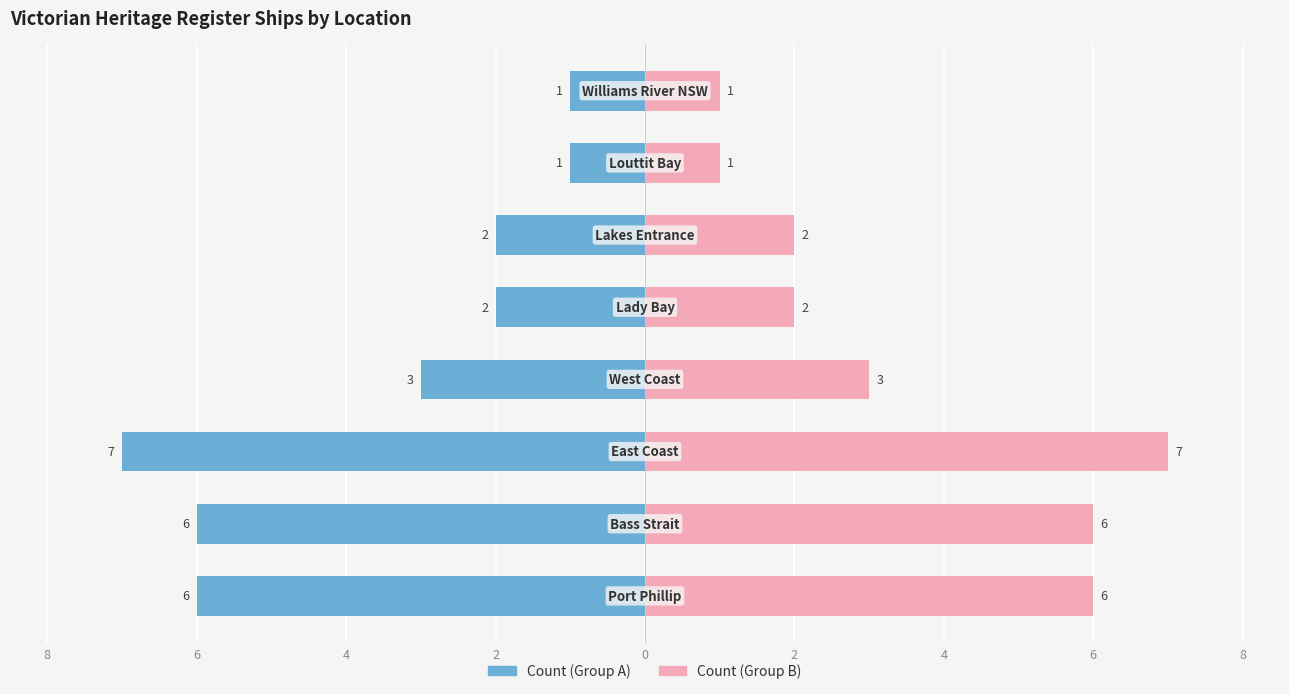

How many distinct data groups are displayed?

2